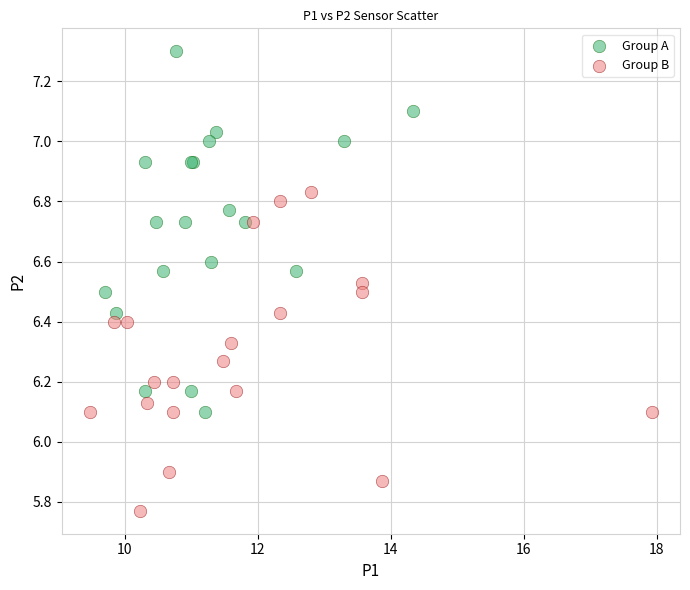

Which series reaches the minimum Y coordinate?

Group B